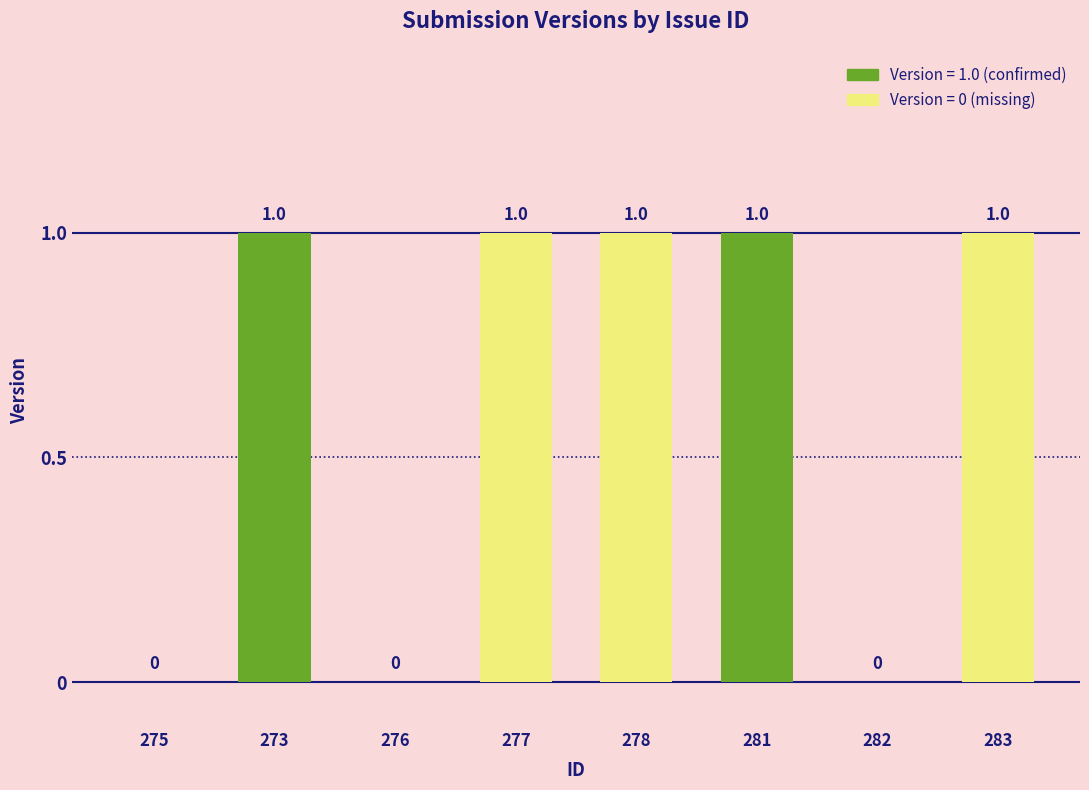

Which has a higher value, 275 or 277?

277